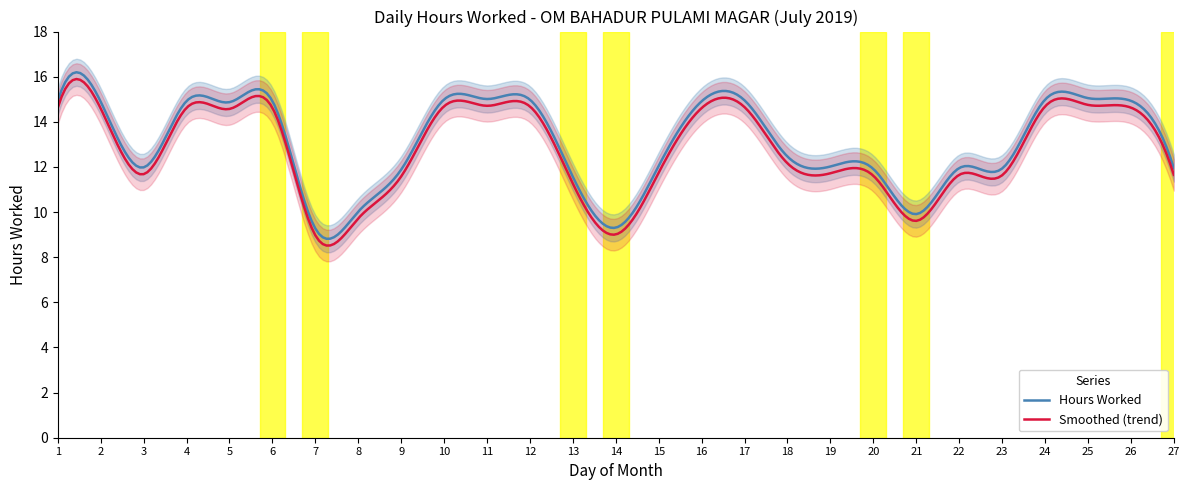

What is the change in value from 14 to 16?

+5.6